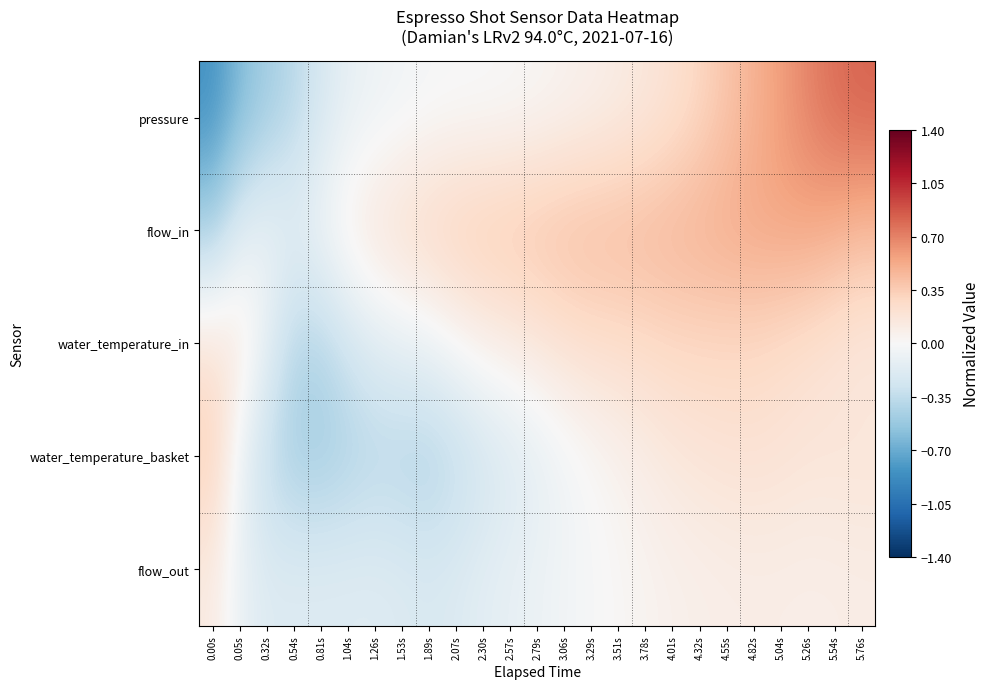

Which category has the lowest value across all series?

0.00s